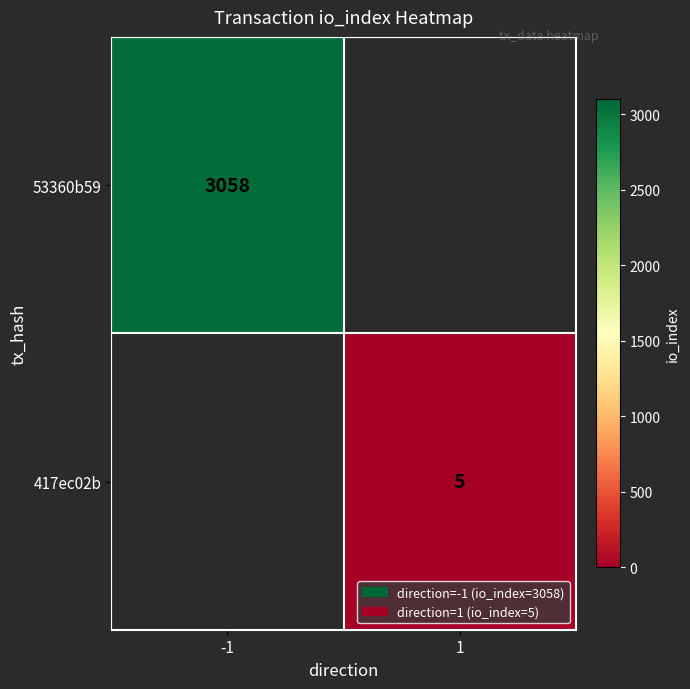

Count the number of categories in the chart.

2